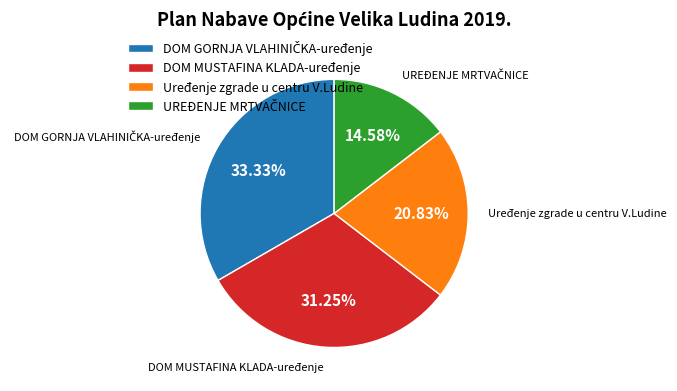

What percentage is the Uređenje zgrade u centru V.Ludine slice, to the nearest percent?

21%